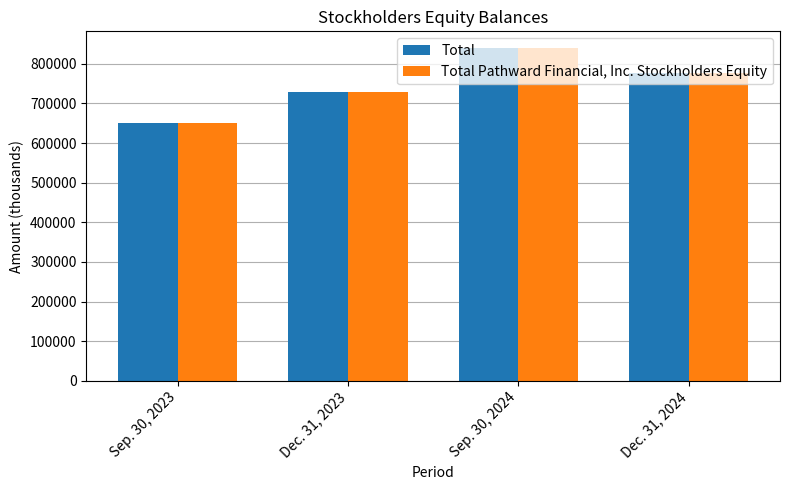

At which category is the sum across all series the highest?

Sep. 30, 2024